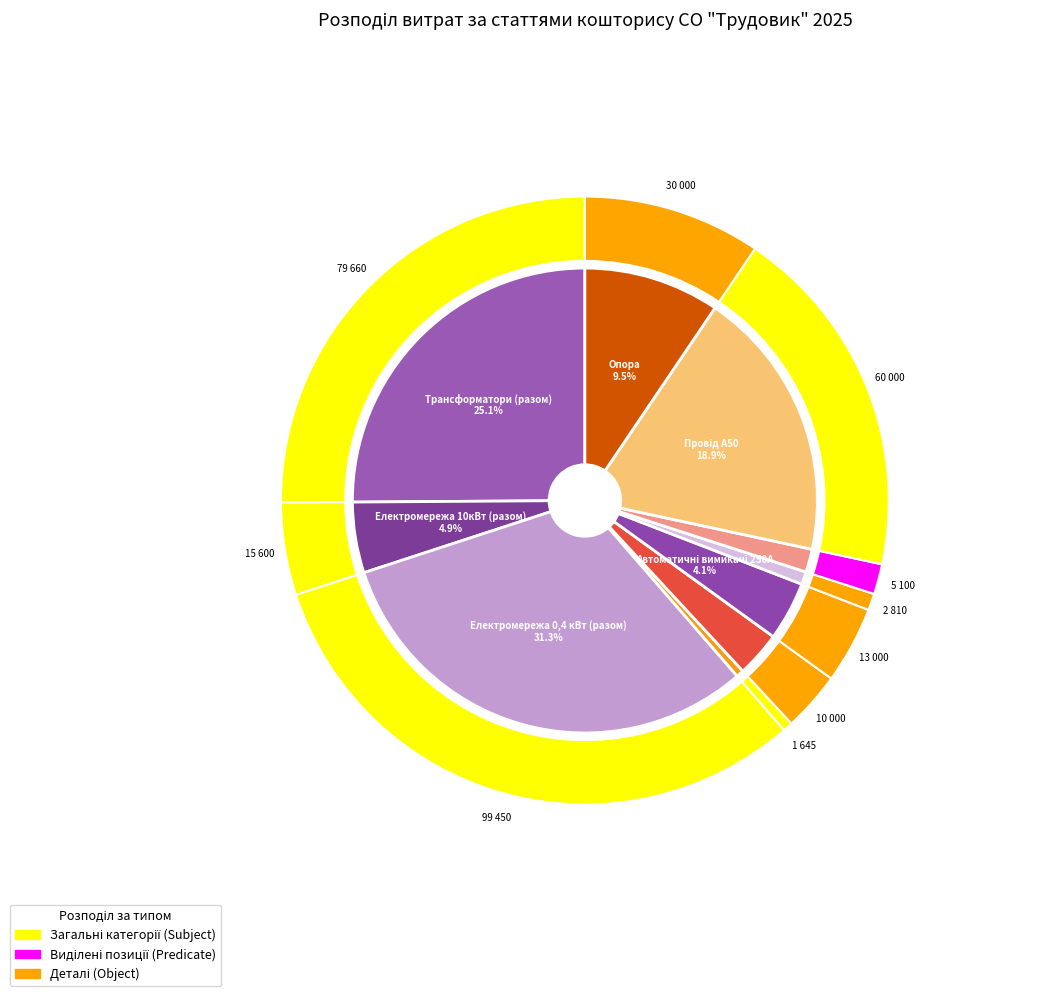

Rank the categories by value from highest to lowest.

Електромережа 0,4 кВт (разом), Трансформатори (разом), Провід А50, Опора, Електромережа 10кВт (разом), Автоматичні вимикачі 250А, Автоматичні вимикачі 160А, Запобіжник ПК-10, Замки навісні, Вуличне освітлення (разом)